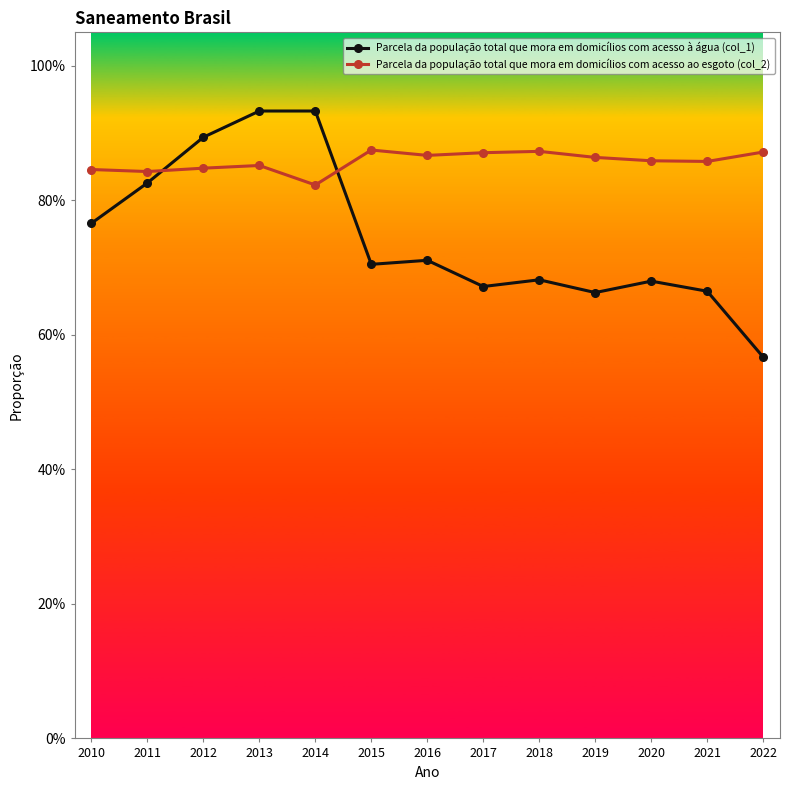

At 2010, list the series in order from largest to smallest.

Parcela da população total que mora em domicílios com acesso ao esgoto (col_2), Parcela da população total que mora em domicílios com acesso à água (col_1)